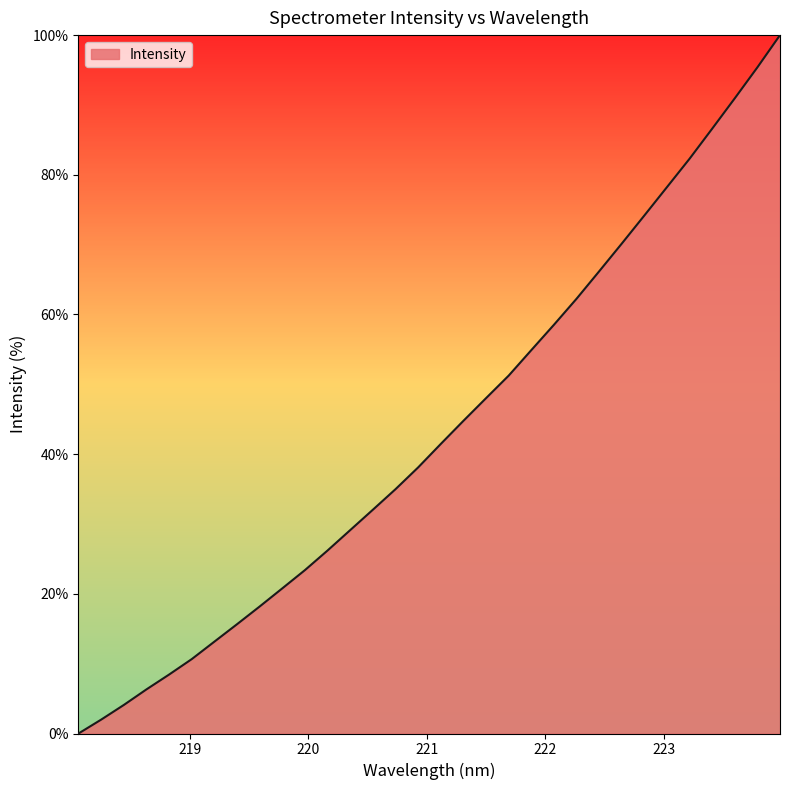

Reading right to left, transcribe all the data shown in this chart.

100.0	95.4	91.0	86.6	82.3	78.2	74.2	70.1	66.2	62.2	58.5	54.9	51.2	48.0	44.8	41.5	38.1	35.0	32.0	29.1	26.2	23.4	20.8	18.2	15.7	13.2	10.7	8.4	6.3	4.1	2.0	0.0